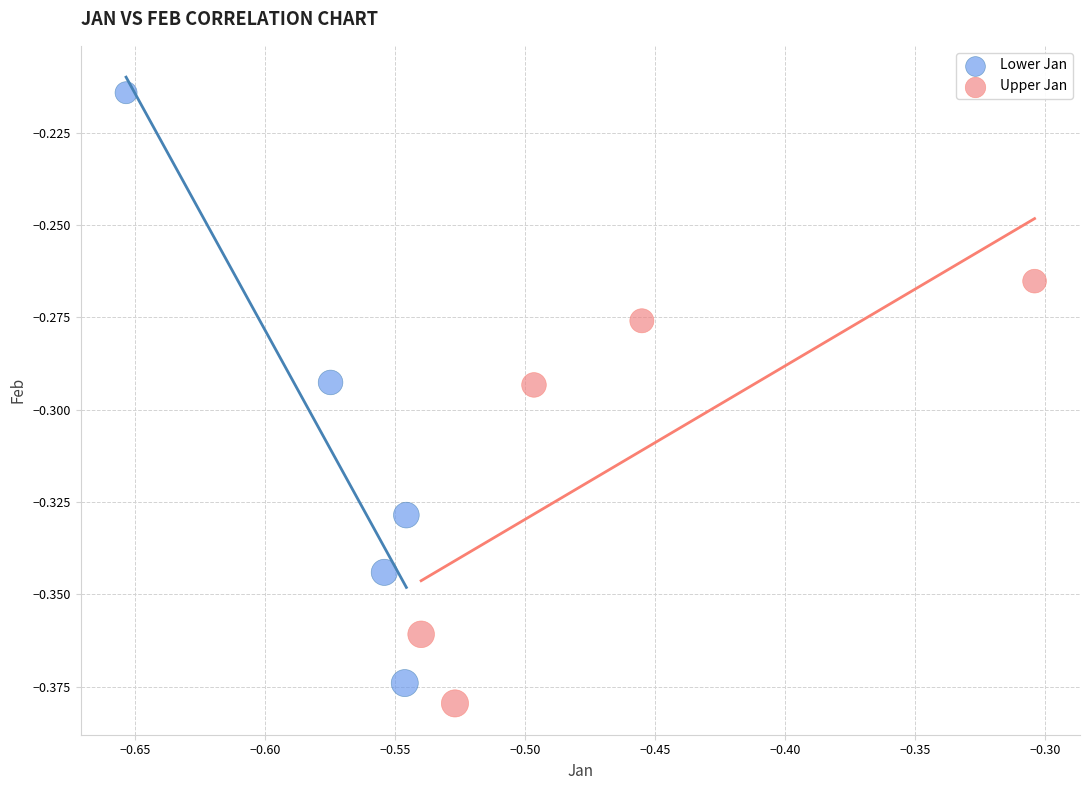

Which series contains the highest Y value?

Lower Jan